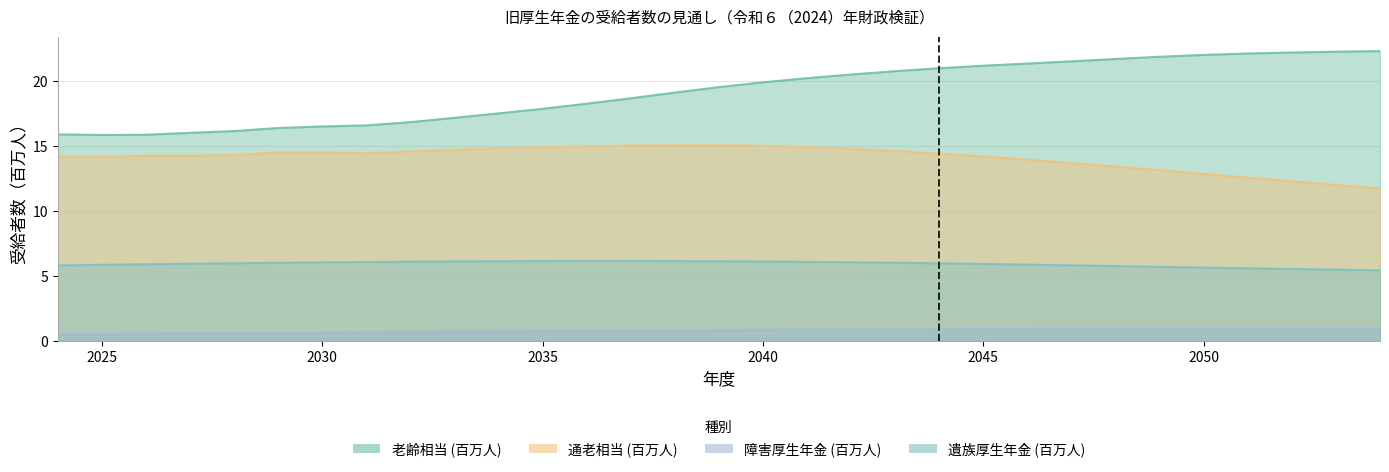

True or false: 通老相当 (百万人) and 老齢相当 (百万人) cross at least once.

False